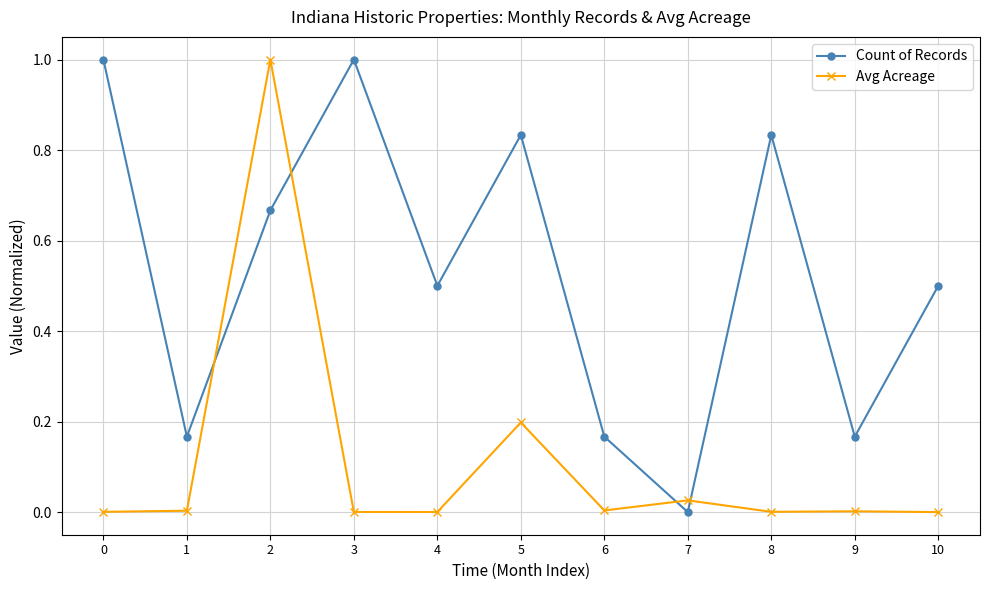

List the series in order of their overall mean, highest first.

Count of Records, Avg Acreage